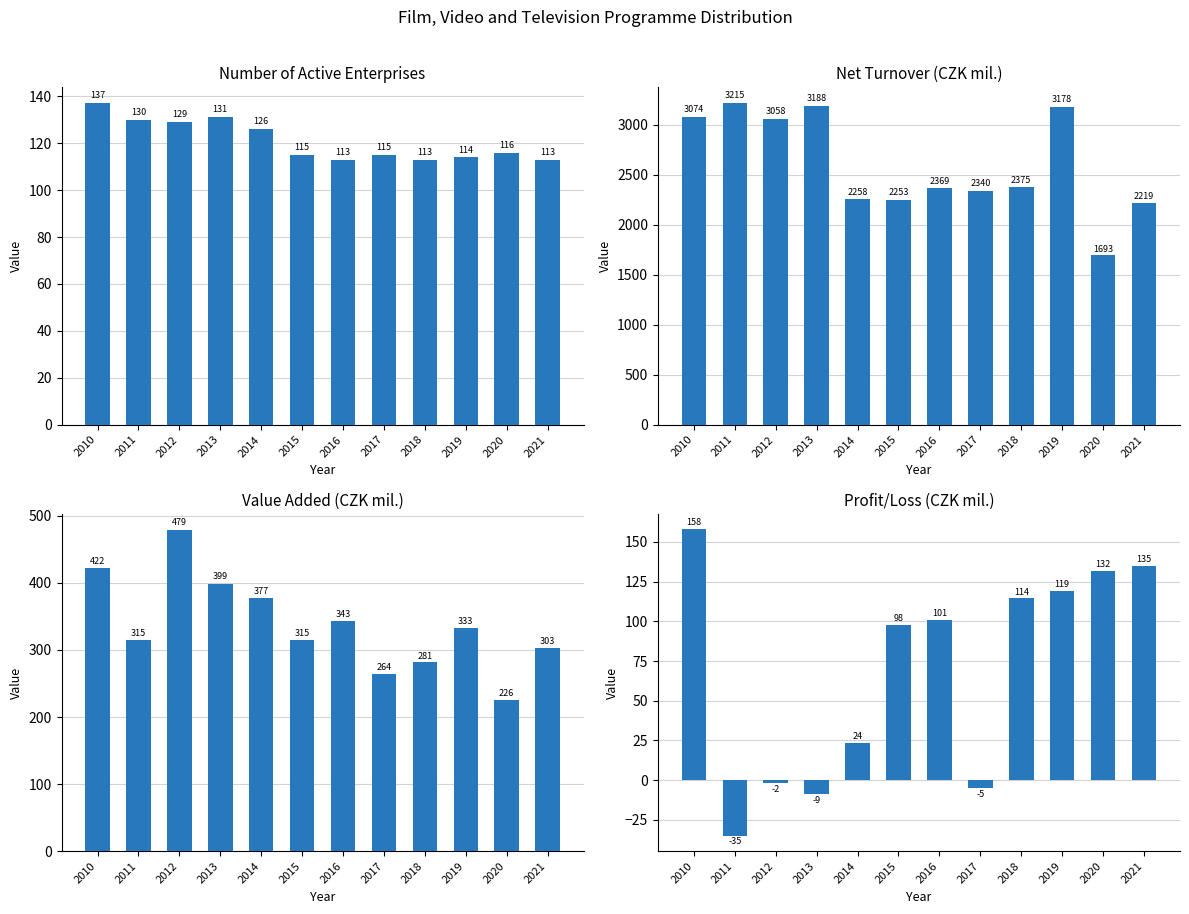

Rank the series by their maximum value, from highest to lowest.

Net turnover (CZK mil.), Value added (CZK mil.), Profit/loss (CZK mil.), Number of active enterprises